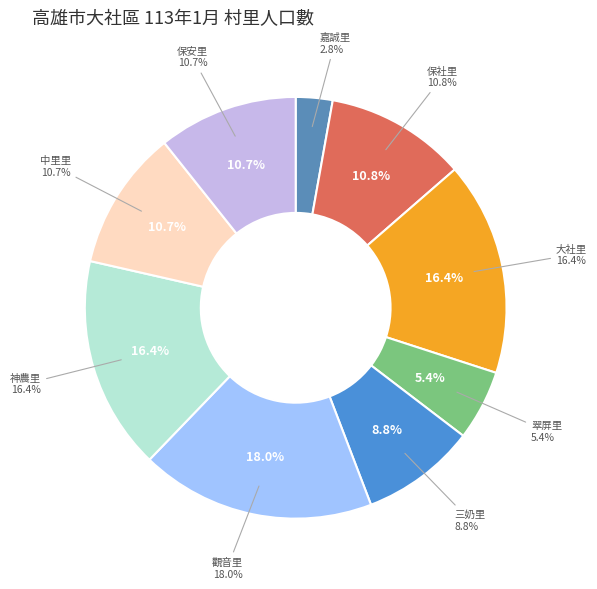

Rank the categories by value from highest to lowest.

觀音里, 大社里, 神農里, 保社里, 中里里, 保安里, 三奶里, 翠屏里, 嘉誠里